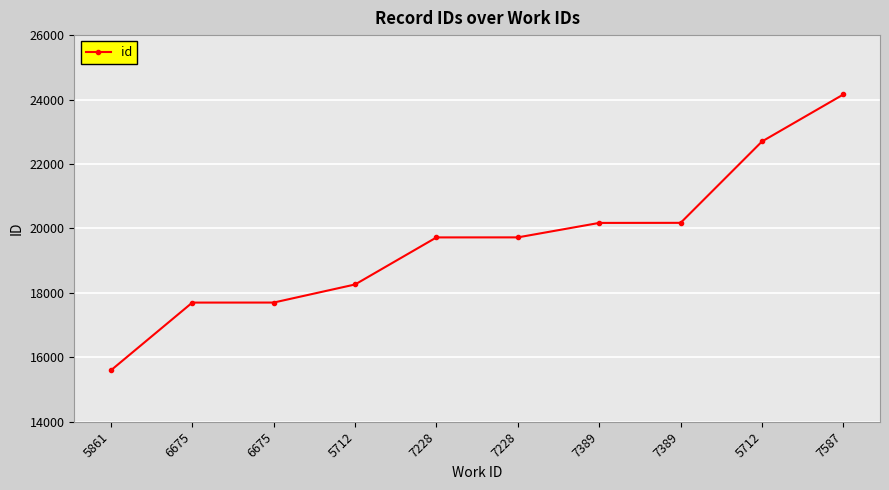

Reading right to left, list all the values displayed in this chart.

24158	22699	20173	20171	19722	19721	18260	17699	17698	15595